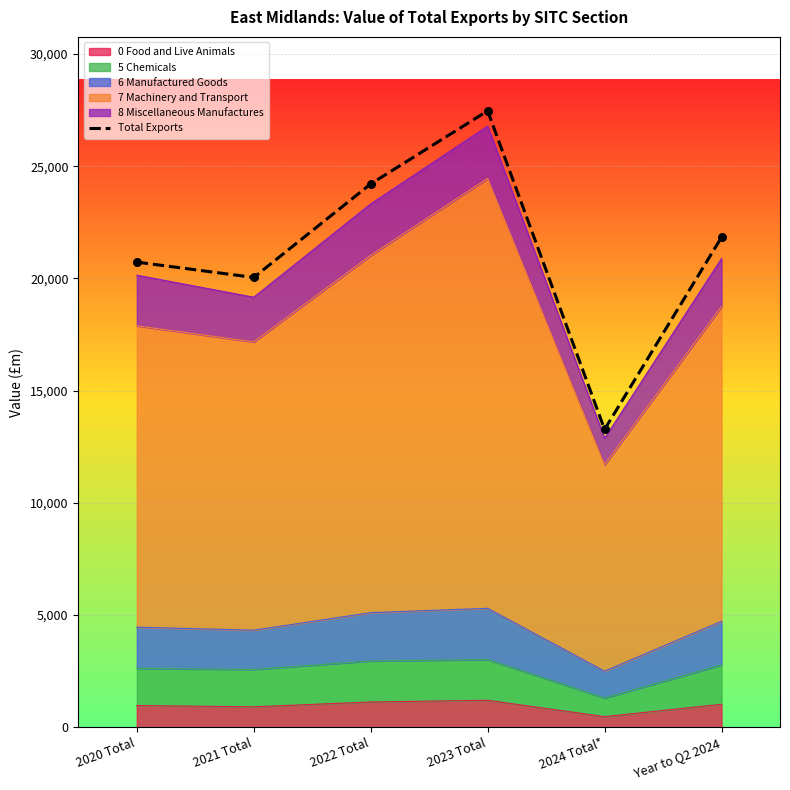

Between 2020 Total and 2023 Total, which is larger?

2023 Total